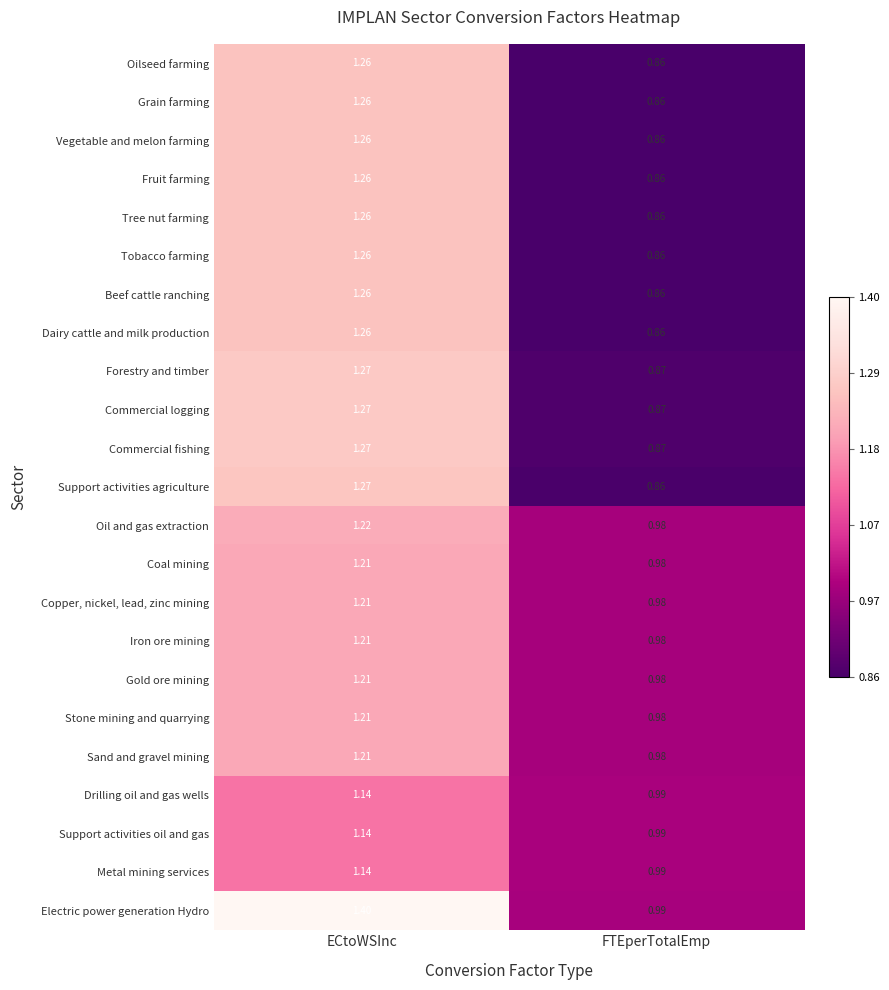

Which category has the lowest value across all series?

FTEperTotalEmp